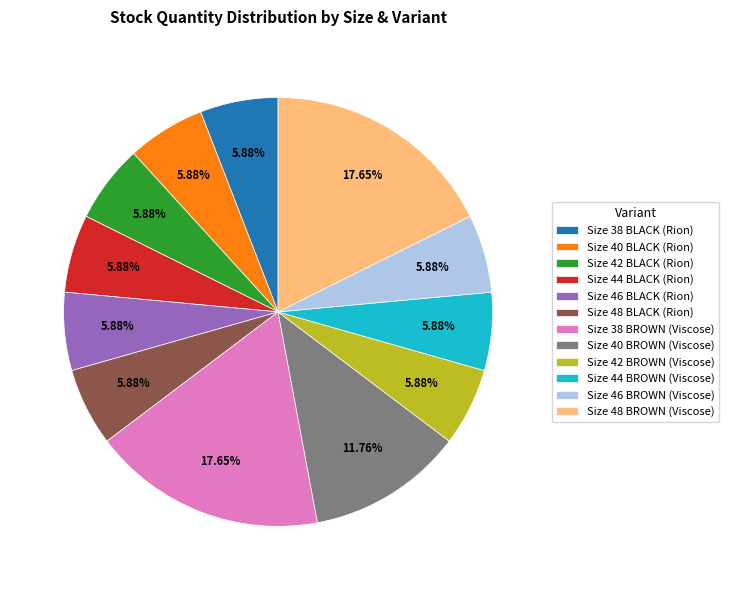

Which has a higher value, Size 40 BROWN (Viscose) or Size 44 BROWN (Viscose)?

Size 40 BROWN (Viscose)